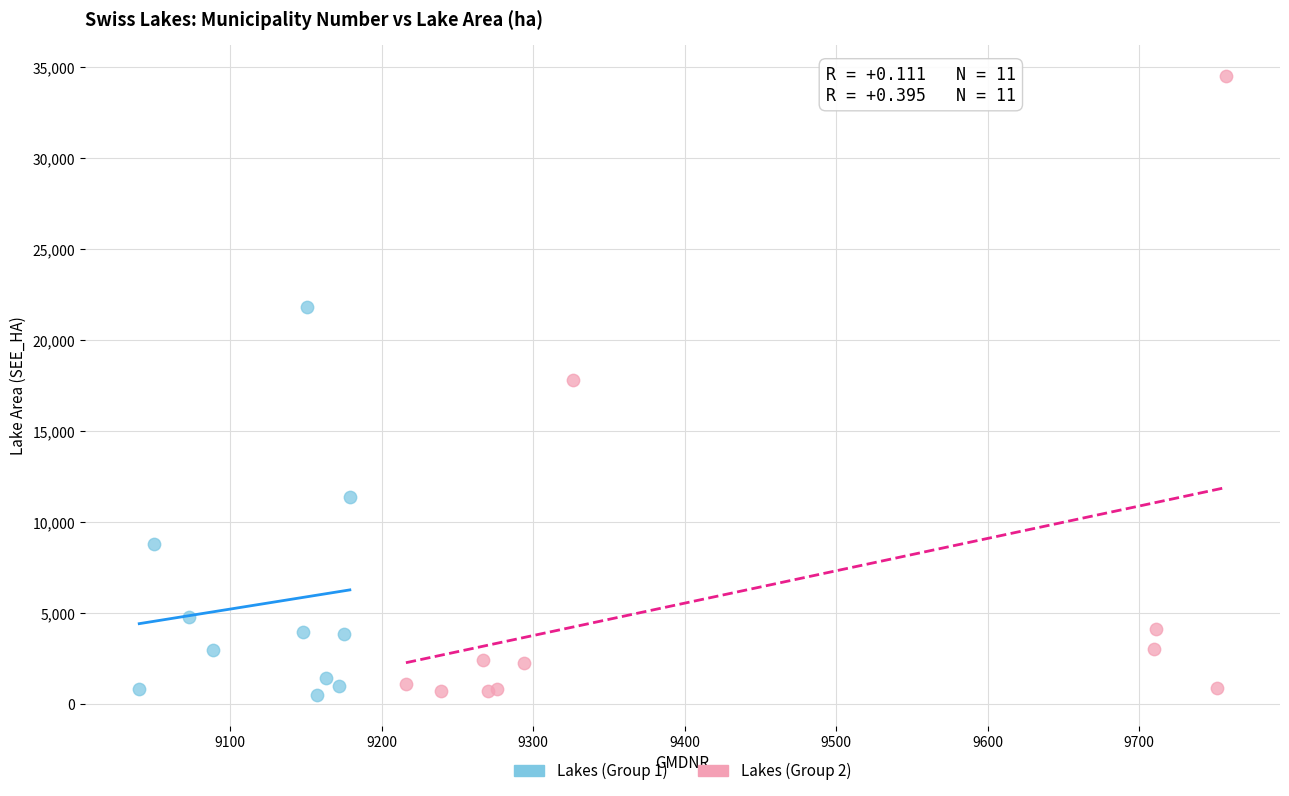

Which series contains the highest Y value?

Lakes (Group 2)